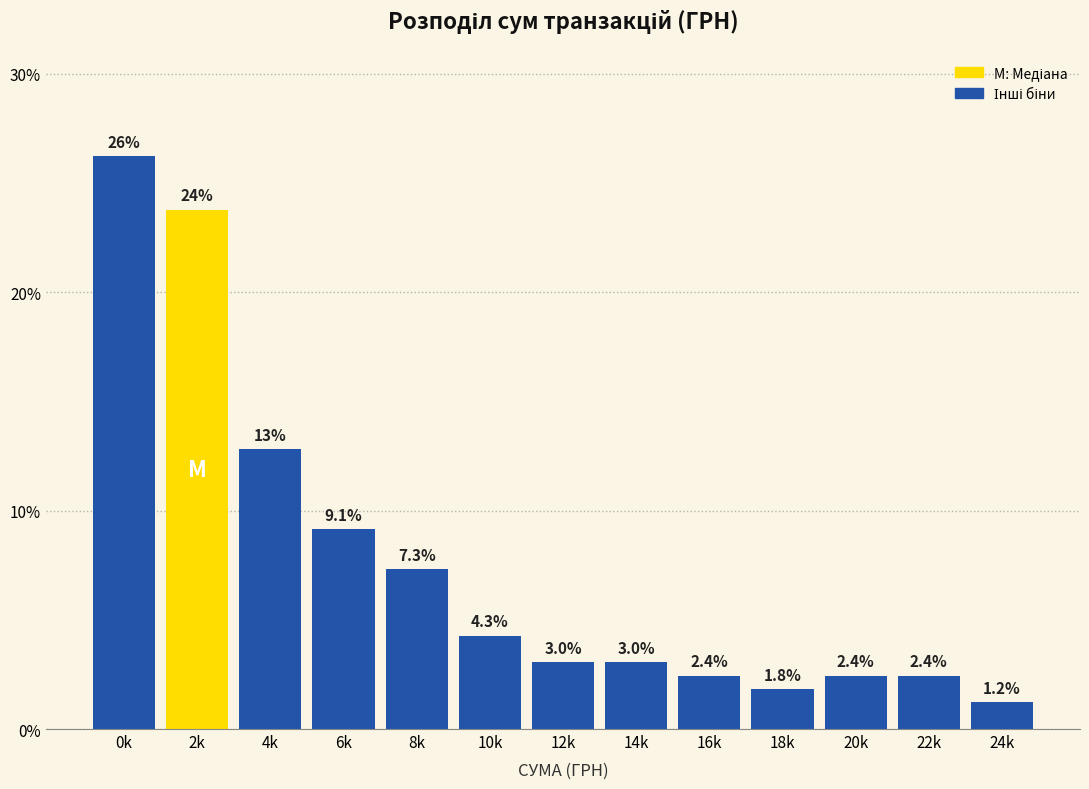

Reading left to right, what are all the values shown in this chart?

26.2	23.8	12.8	9.1	7.3	4.3	3.0	3.0	2.4	1.8	2.4	2.4	1.2